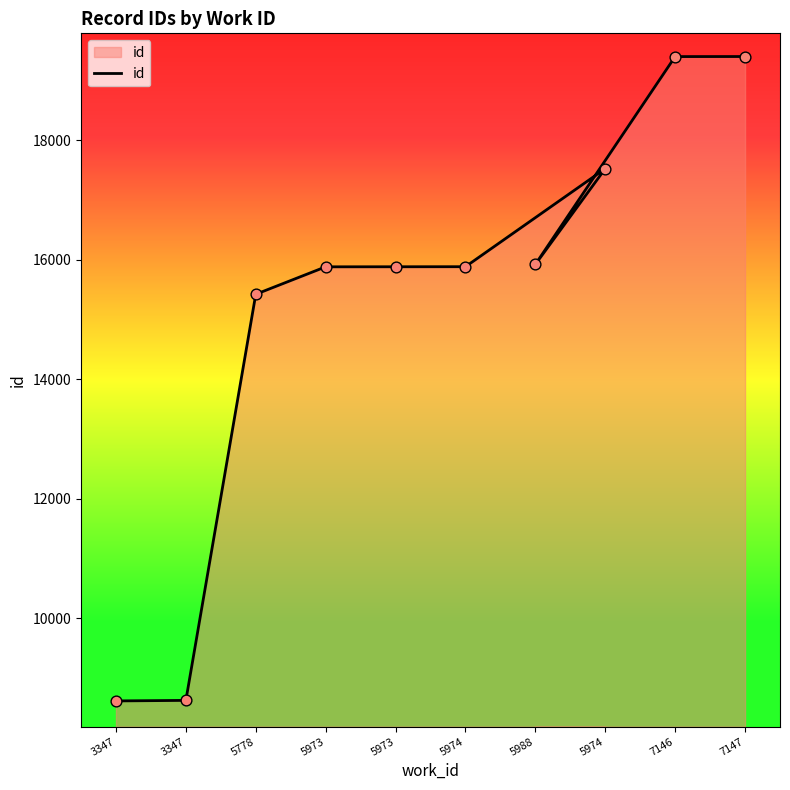

What is the change in value from 3347 to 5974?

+8896